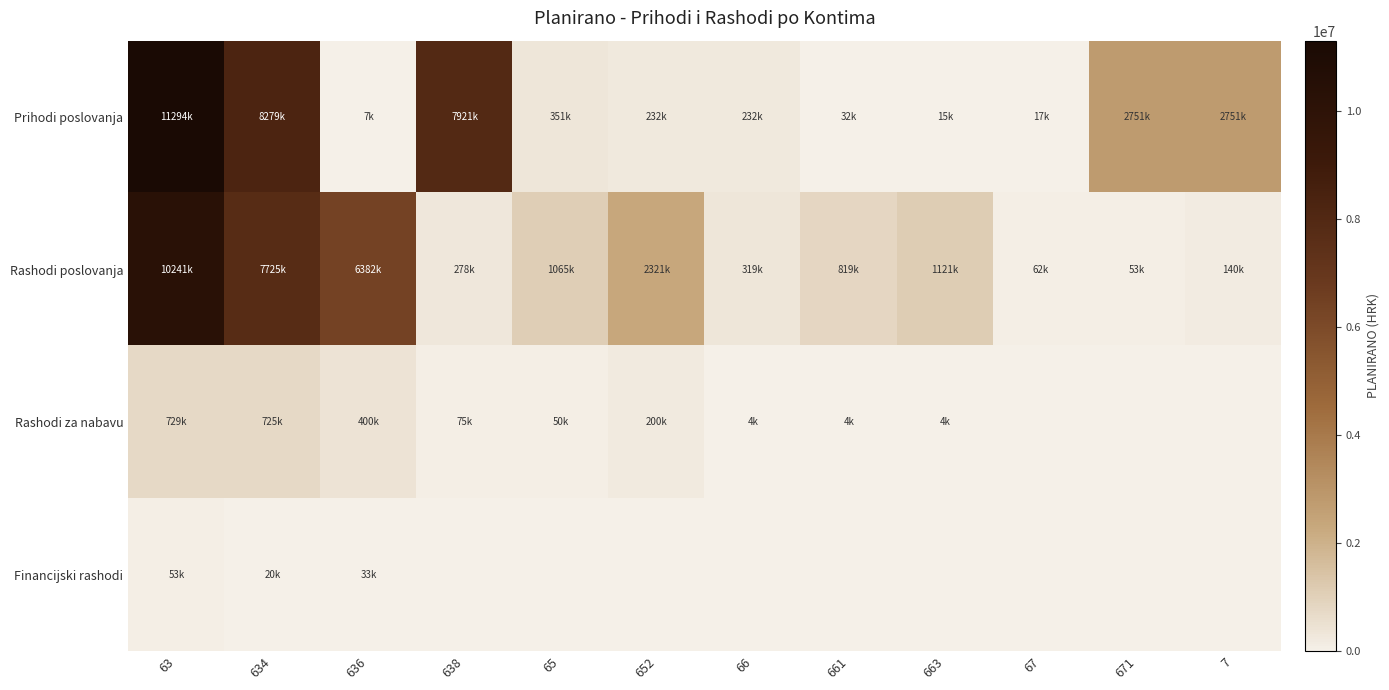

At how many categories does at least one series exceed 7358567?

3